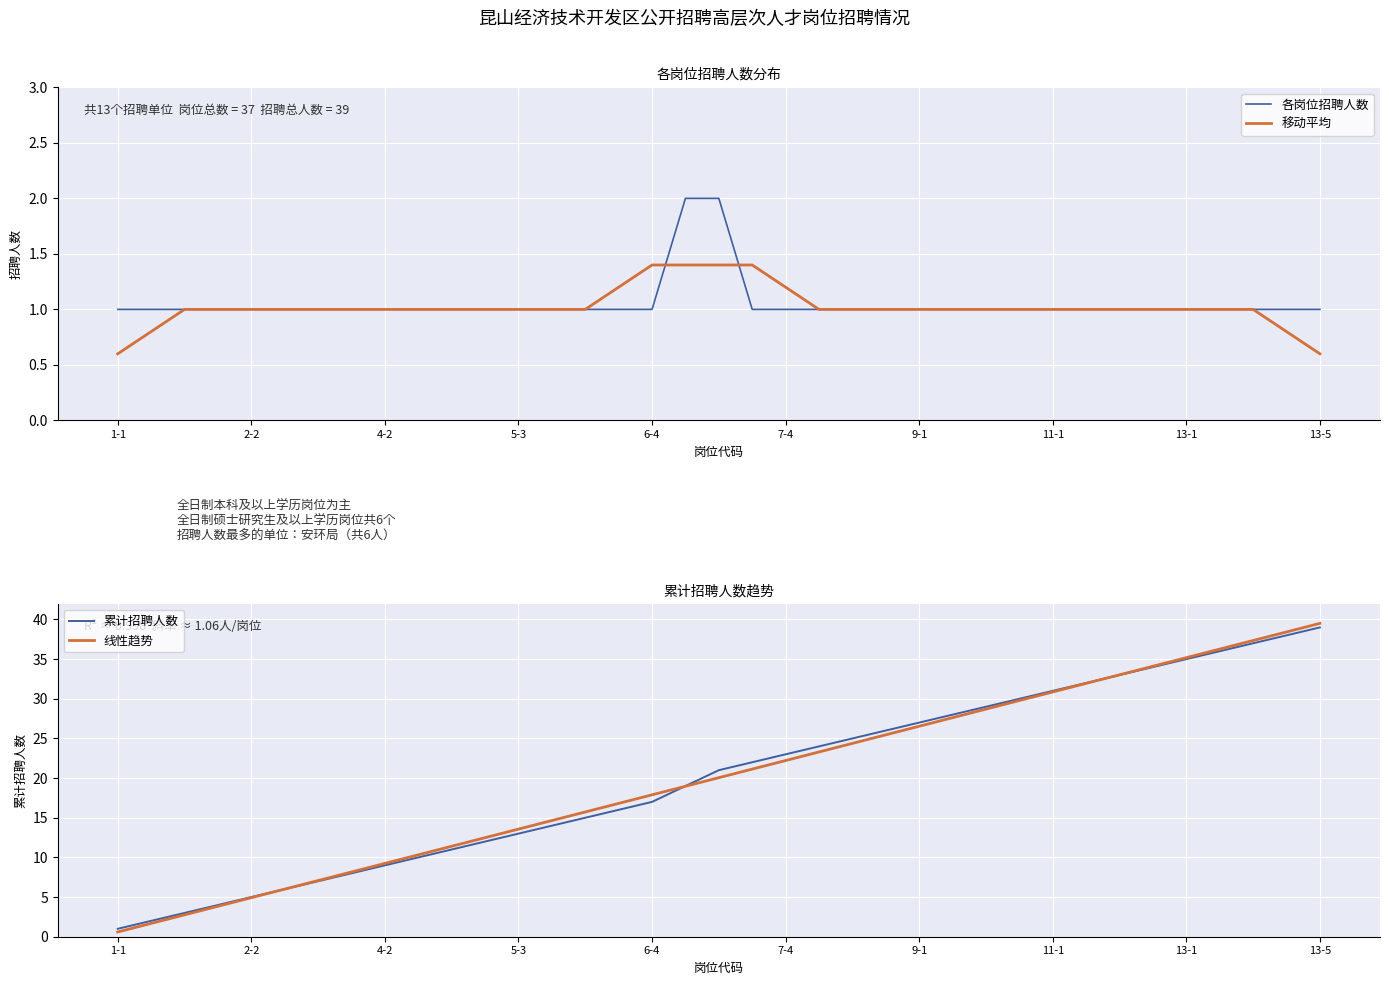

How many times do 线性趋势 and 各岗位招聘人数 cross each other?

1